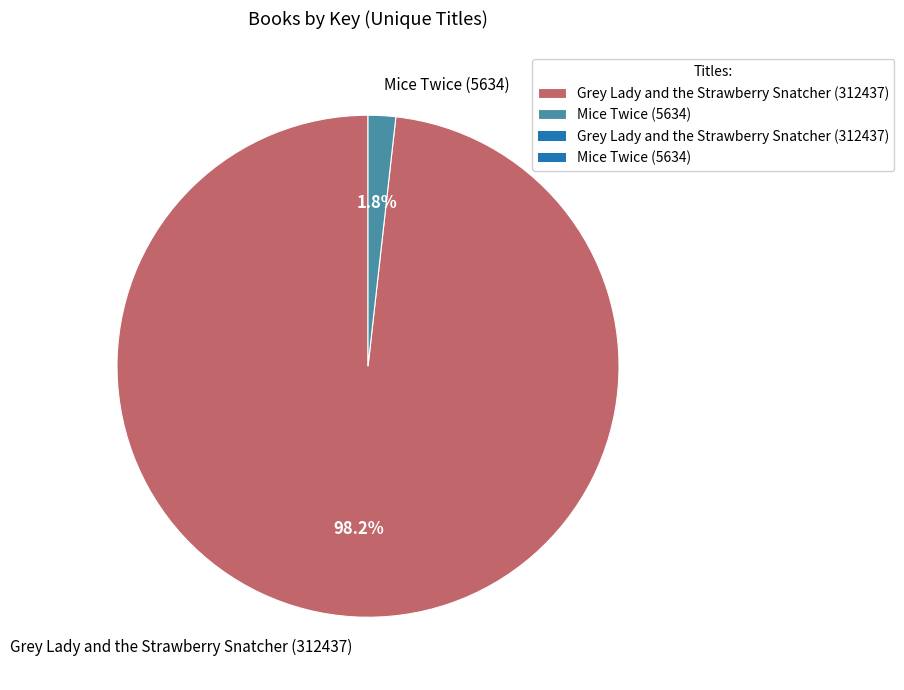

Which has a higher value, Mice Twice (5634) or Grey Lady and the Strawberry Snatcher (312437)?

Grey Lady and the Strawberry Snatcher (312437)